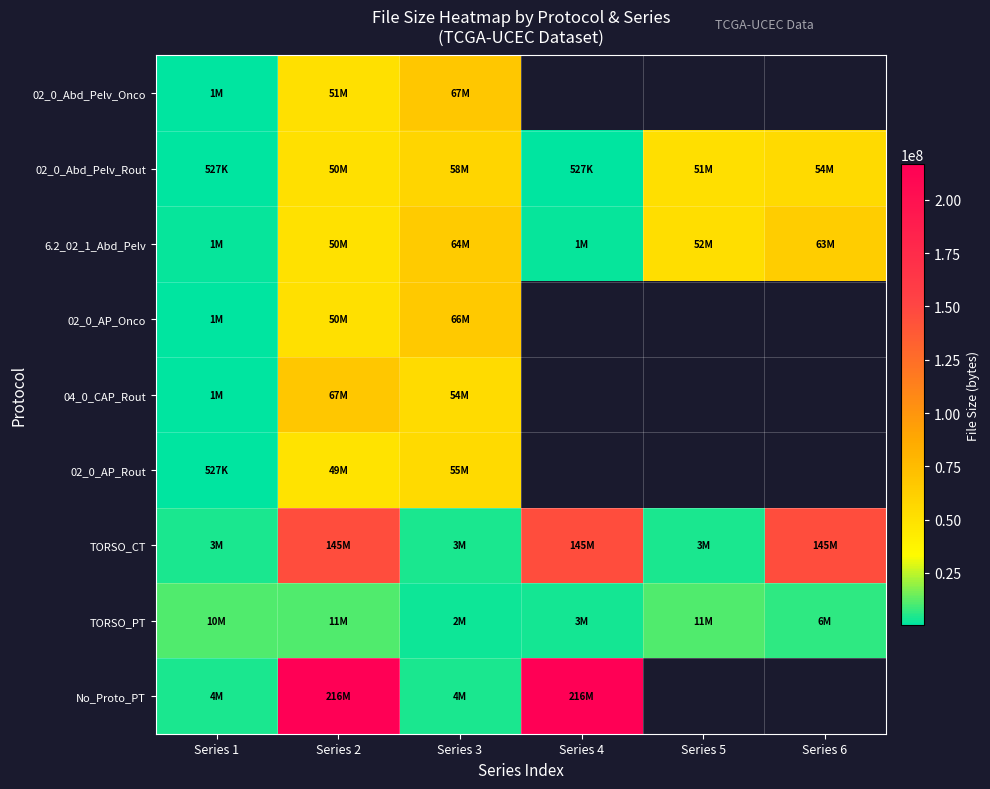

Where is 6.2_02_1_Abd_Pelv nearest to the value 33237557?

Series 2